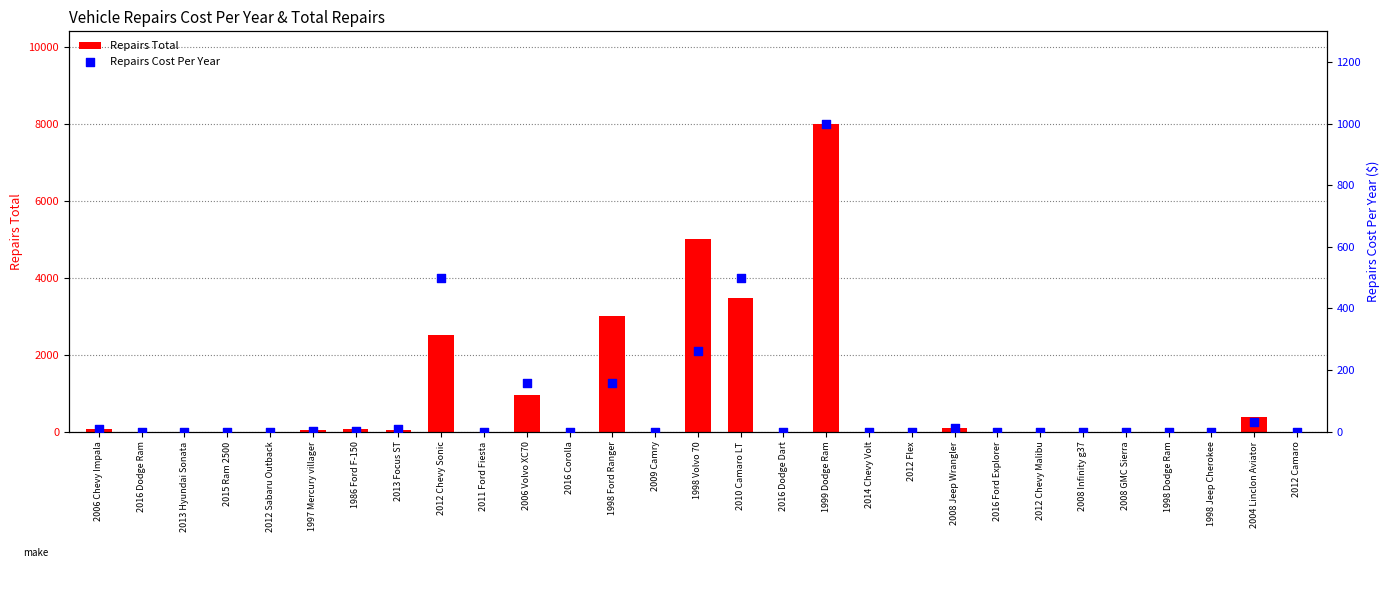

Is the value of Repairs Total at 2008 Infinity g37 greater than the value of Repairs Cost Per Year at 2014 Chevy Volt?

No